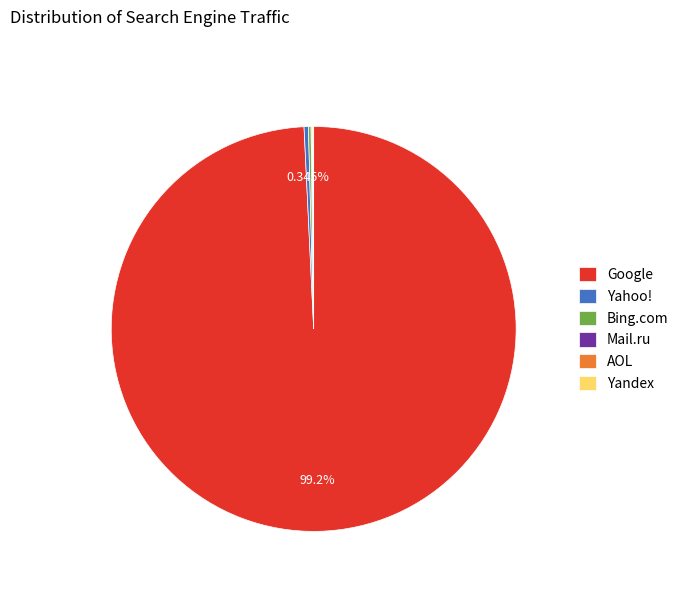

What is the majority slice?

Google